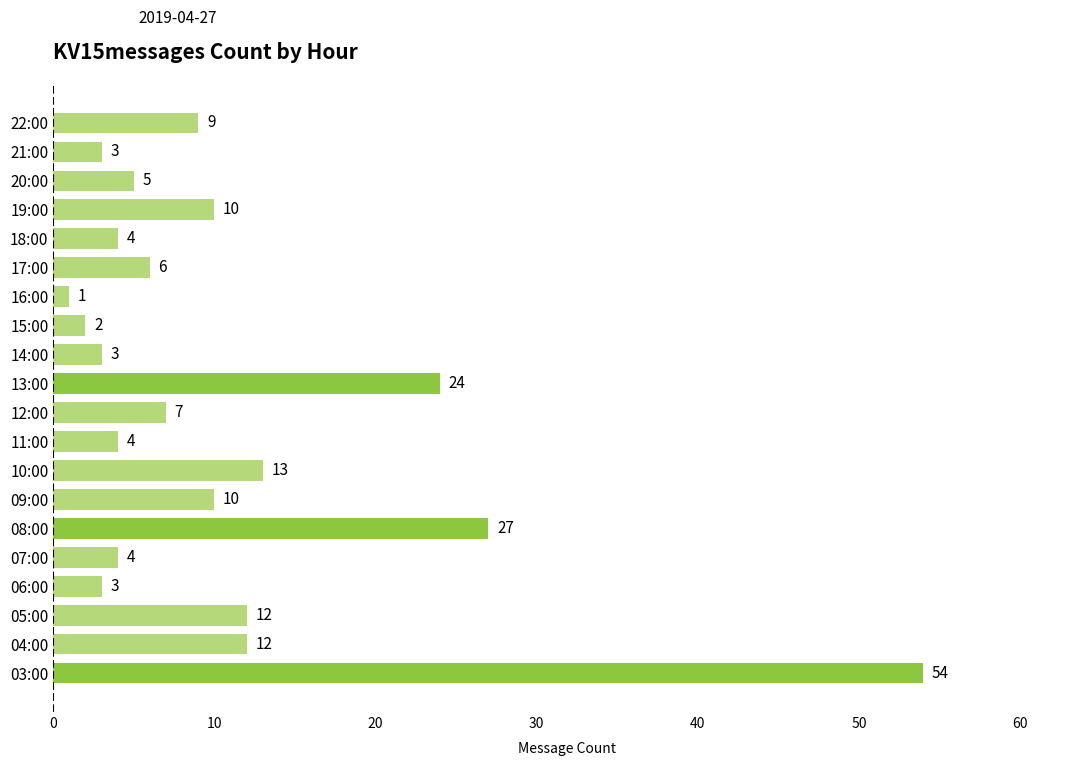

What is the average value?

11